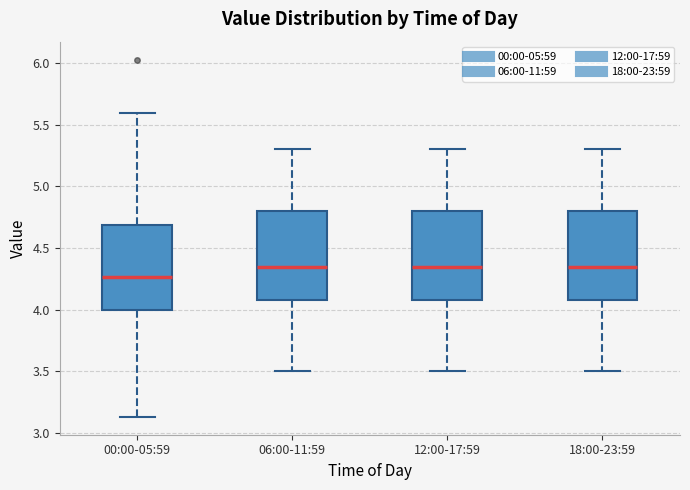

Reading left to right, read every box against the y-axis: the position of its median line, the range the box covers, and the ends of its whiskers. The values are not printed on the chart, so give them approximately, as read against the axis.

00:00-05:59: median 4.25, box 4.00 to 4.70, whiskers 3.15 to 5.60
06:00-11:59: median 4.35, box 4.10 to 4.80, whiskers 3.50 to 5.30
12:00-17:59: median 4.35, box 4.10 to 4.80, whiskers 3.50 to 5.30
18:00-23:59: median 4.35, box 4.10 to 4.80, whiskers 3.50 to 5.30